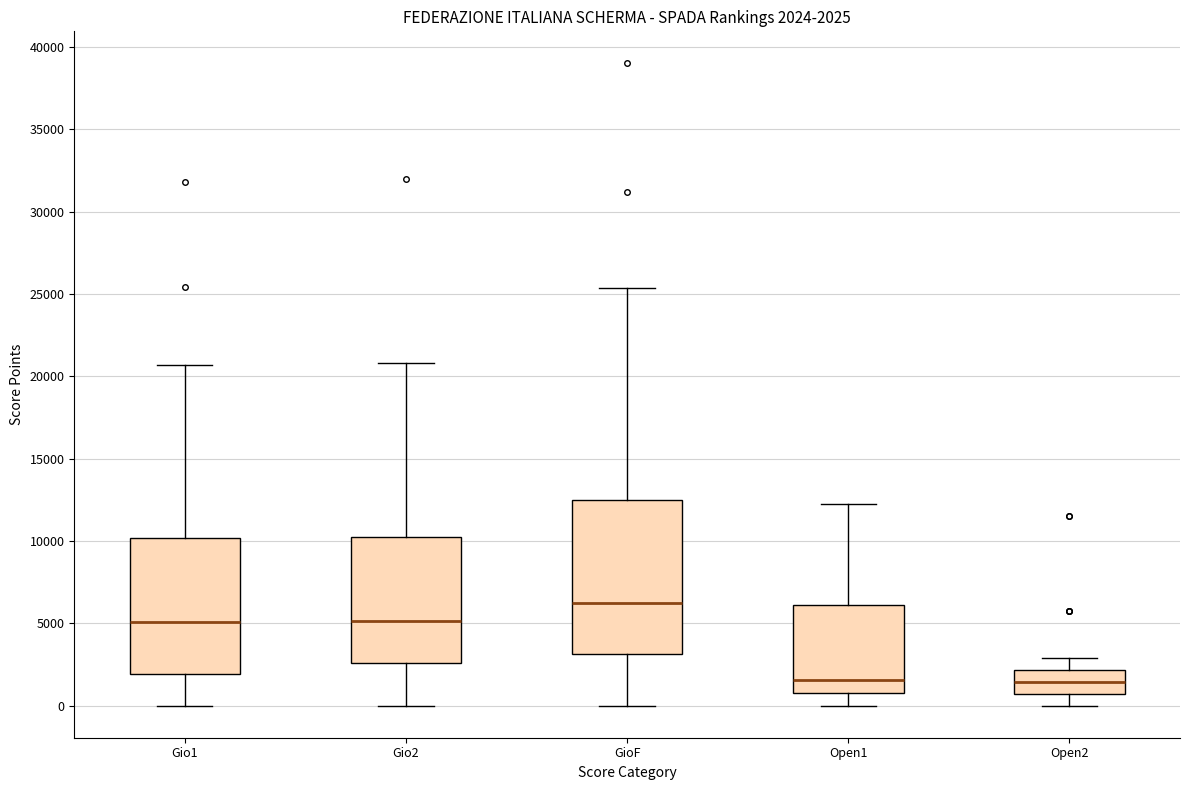

Which box is the tallest, from its lower edge to its upper edge?

GioF